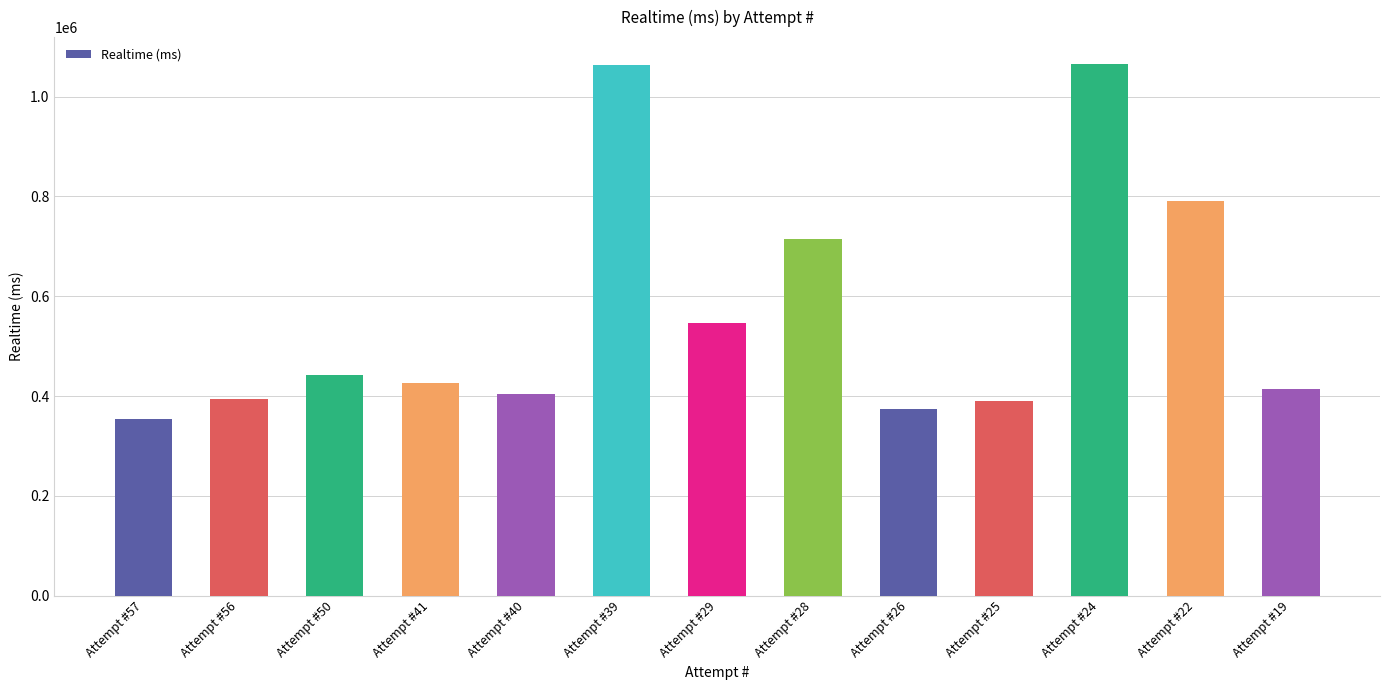

True or false: the data shows 374687 at Attempt #26.

True